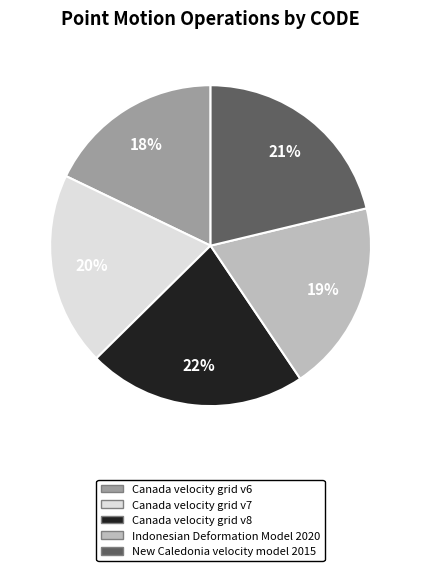

What is the ratio of the value at Canada velocity grid v6 to the value at Indonesian Deformation Model 2020?

0.9